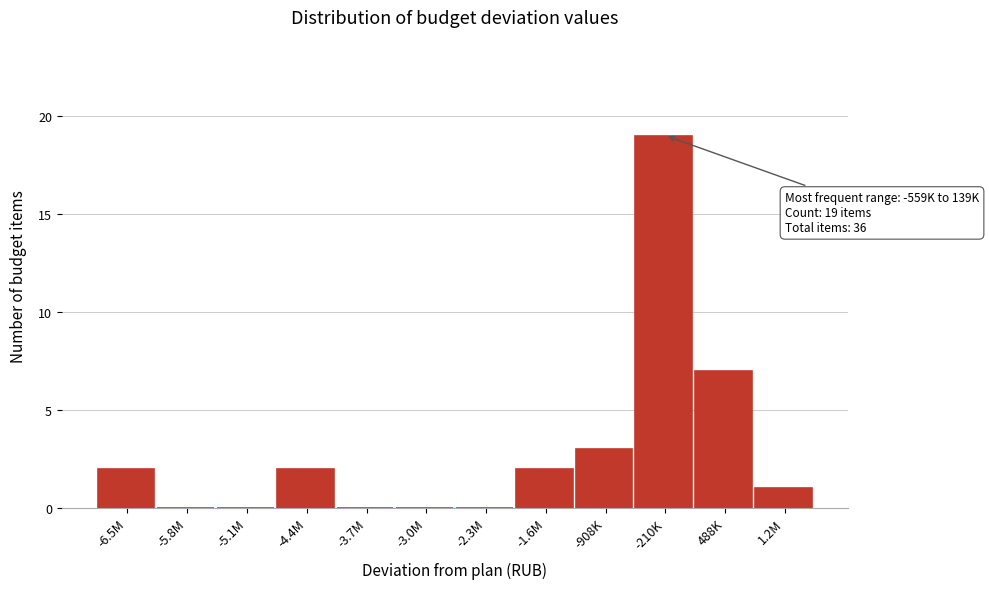

Reading left to right, transcribe all the data shown in this chart.

-6.5M=2	-5.8M=0	-5.1M=0	-4.4M=2	-3.7M=0	-3.0M=0	-2.3M=0	-1.6M=2	-908K=3	-210K=19	488K=7	1.2M=1